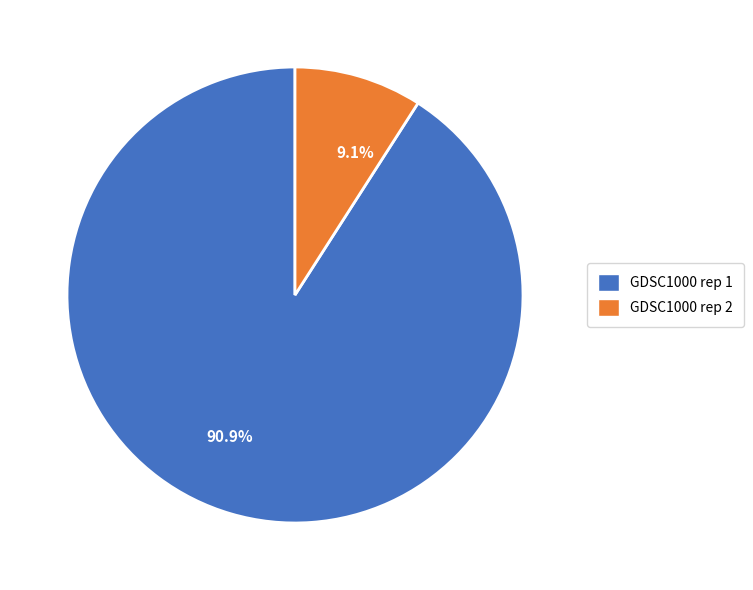

What is the majority slice?

90.9%